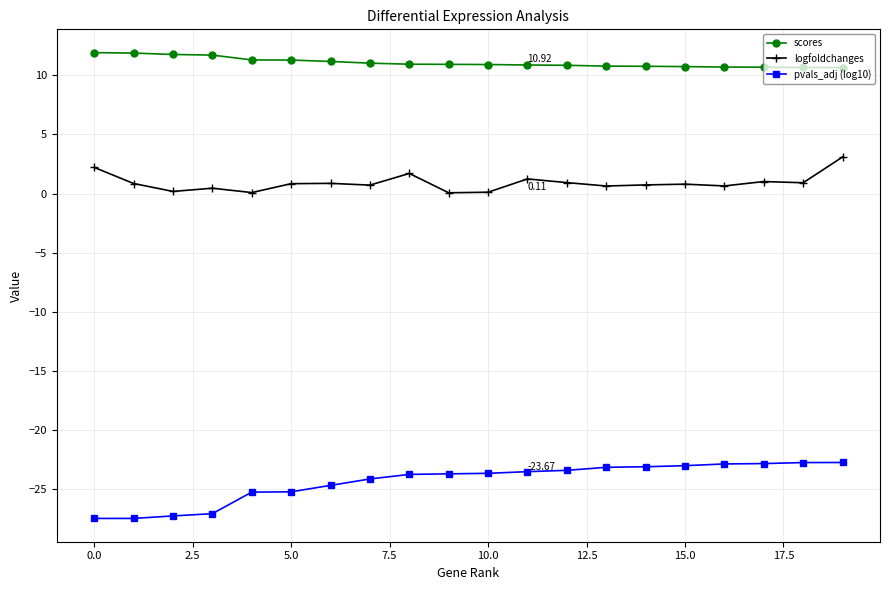

Which series has the largest total across all categories?

scores